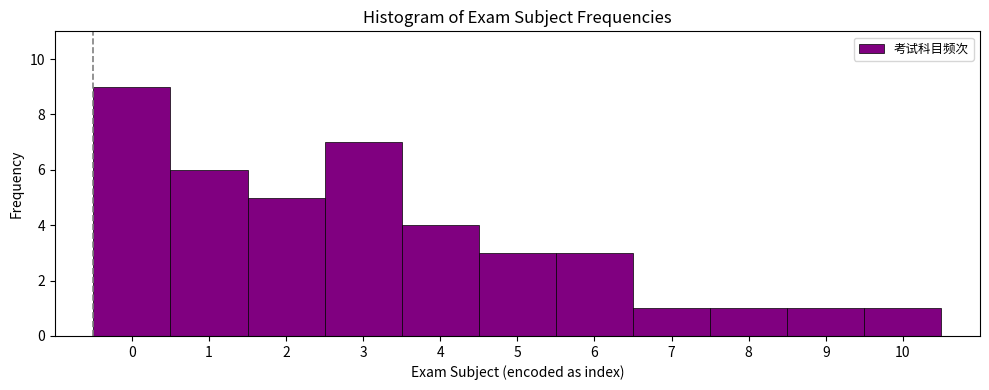

What is the height of the bar covering 8.5 to 9.5 on the x-axis? The values are not printed on the chart, so give them approximately, as read against the axis.

1